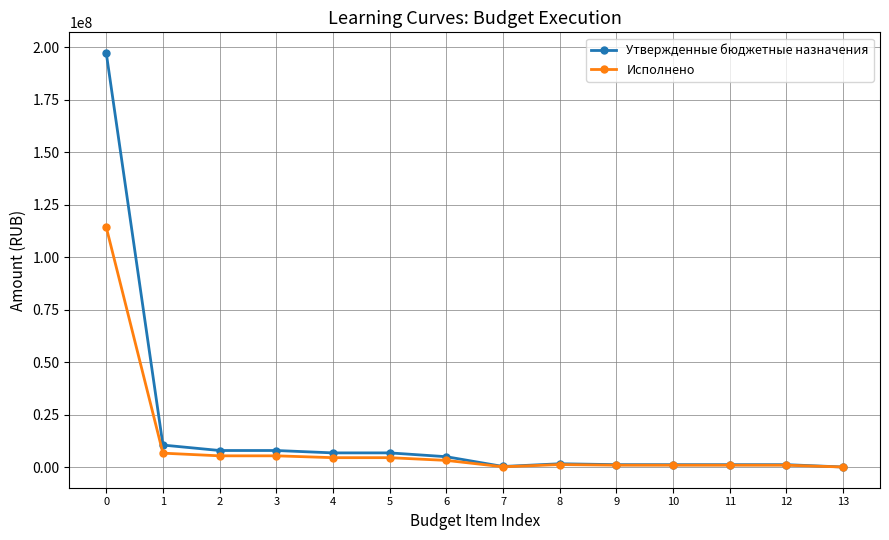

What is the maximum value shown in the chart?

197150300.0